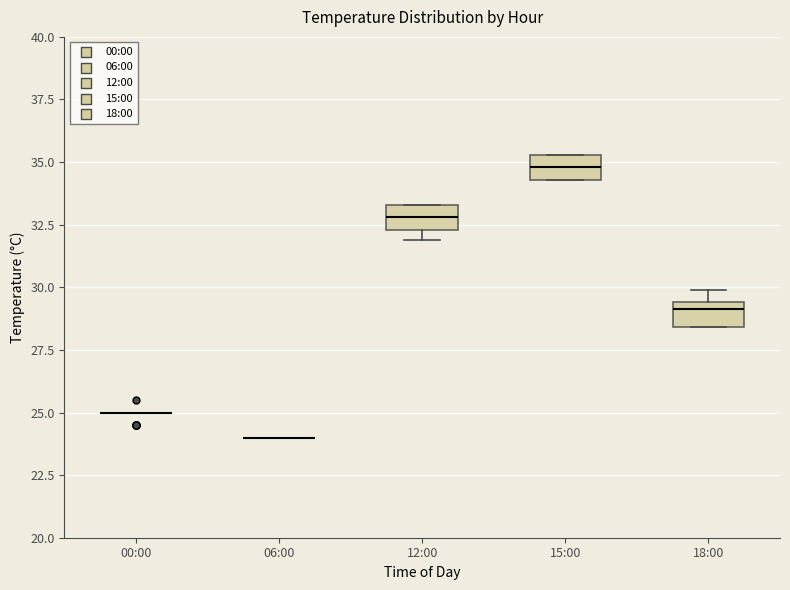

Reading left to right, transcribe this box plot: for each box, give where its median line is, the range the box spans, and where its two whiskers end, as read against the y-axis. The values are not printed on the chart, so give them approximately, as read against the axis.

00:00: box collapsed to a line at 25.0, whiskers 25.0 to 25.0
06:00: box collapsed to a line at 24.0, whiskers 24.0 to 24.0
12:00: median 33.0, box 32.5 to 33.5, whiskers 32.0 to 33.5
15:00: median 35.0, box 34.5 to 35.5, whiskers 34.5 to 35.5
18:00: median 29.0, box 28.5 to 29.5, whiskers 28.5 to 30.0